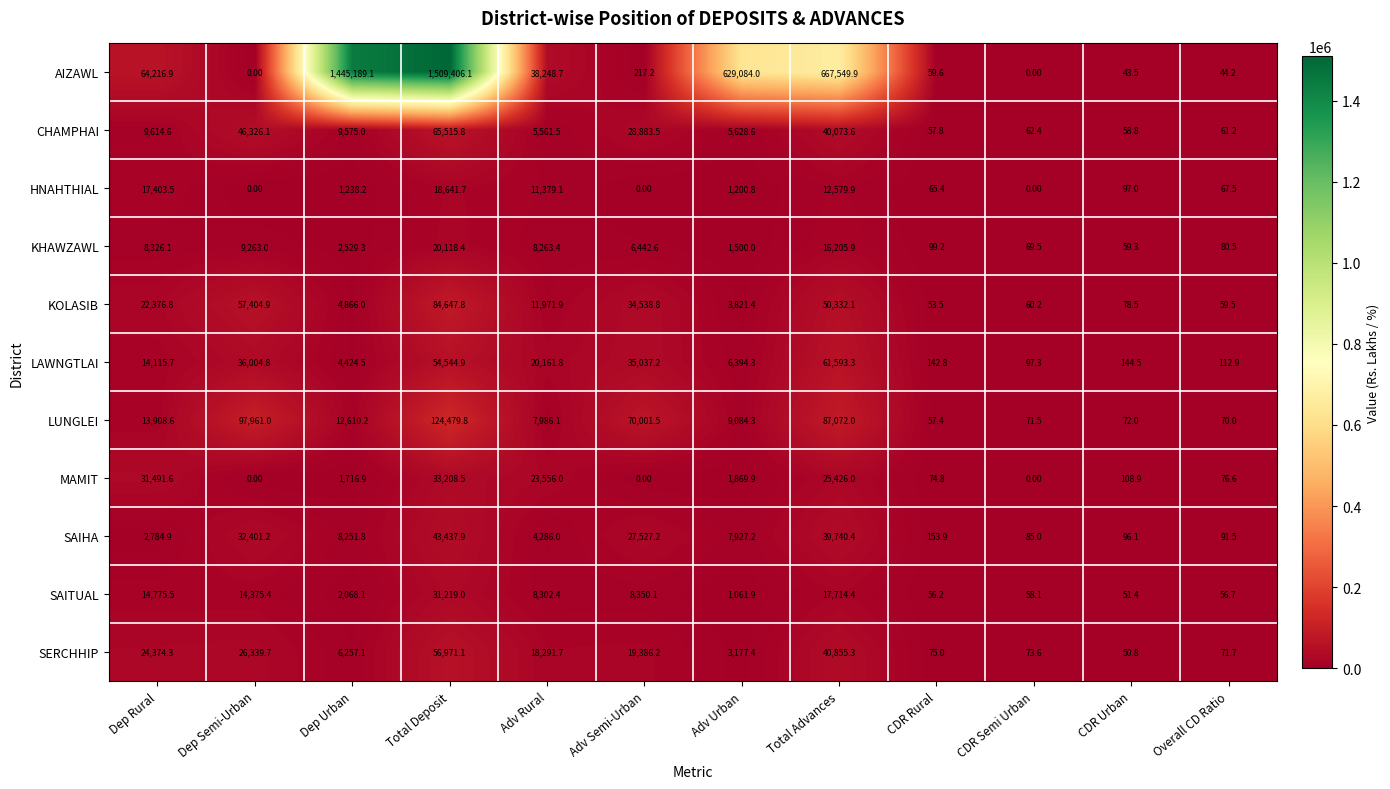

What is the maximum value shown in the chart?

1509406.1